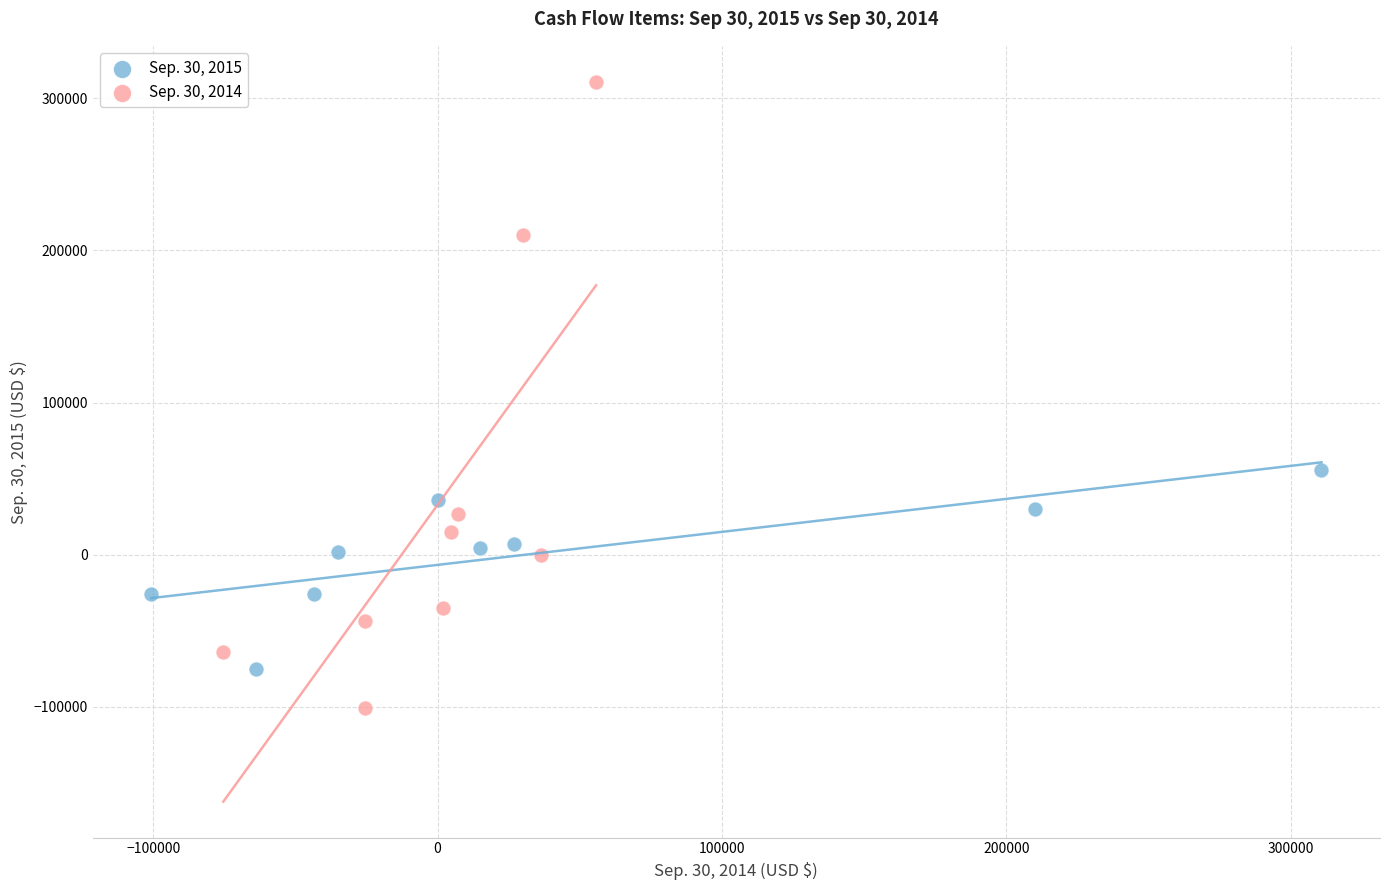

Which series reaches the minimum Y coordinate?

Sep. 30, 2014